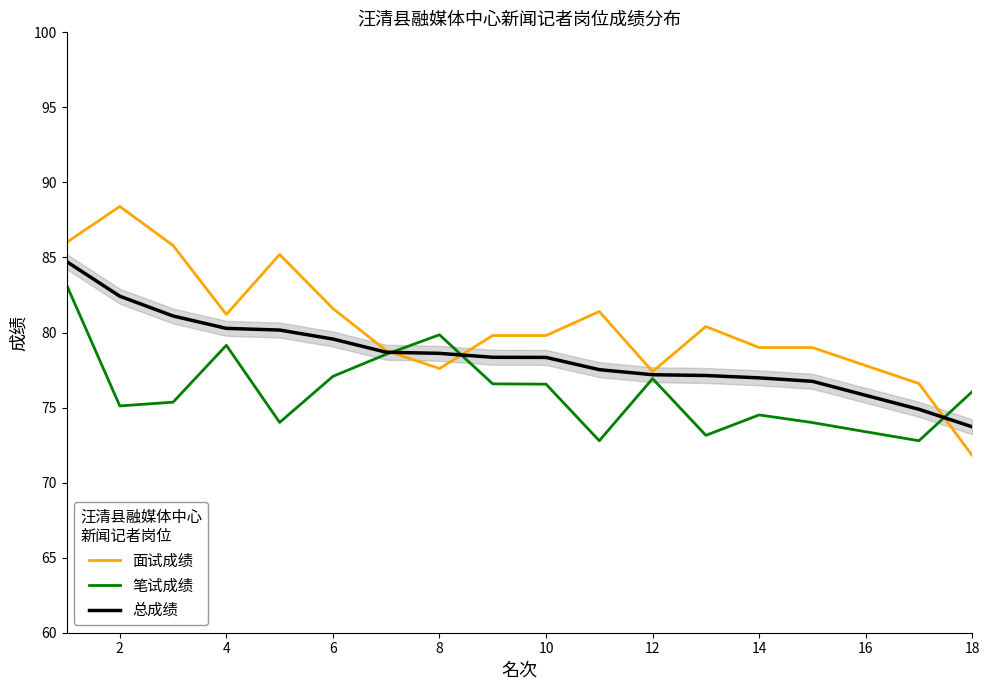

True or false: 笔试成绩 and 面试成绩 cross at least once.

True